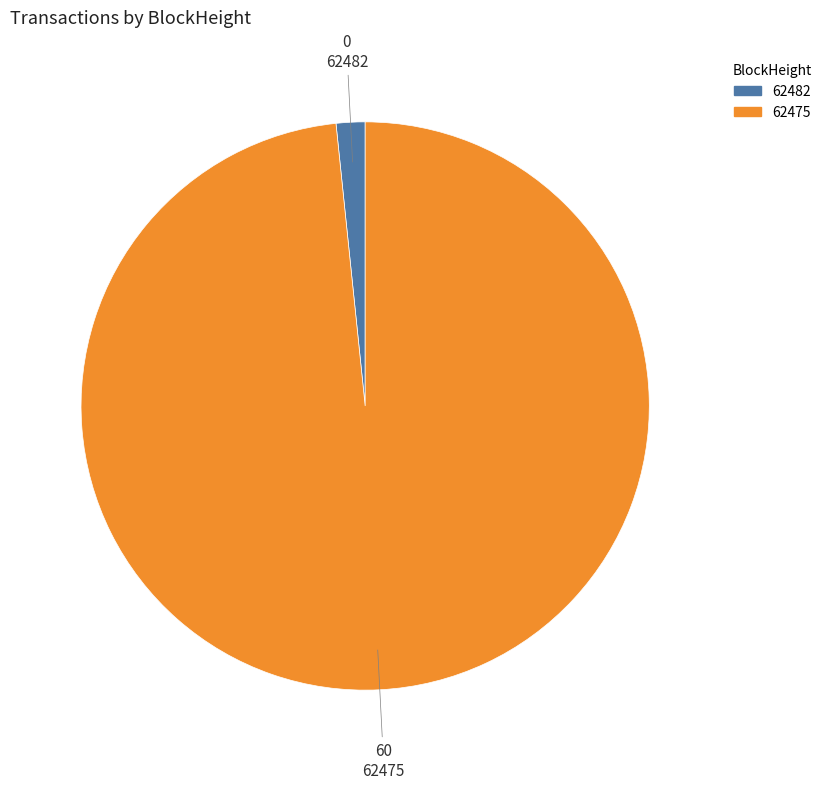

Do 62482 and 62475 together represent more than half of the pie?

Yes